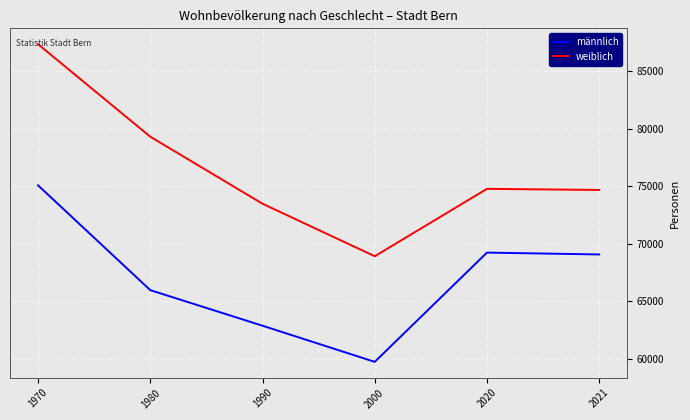

What is the approximate value of männlich at 1970, to the nearest 10?

75070